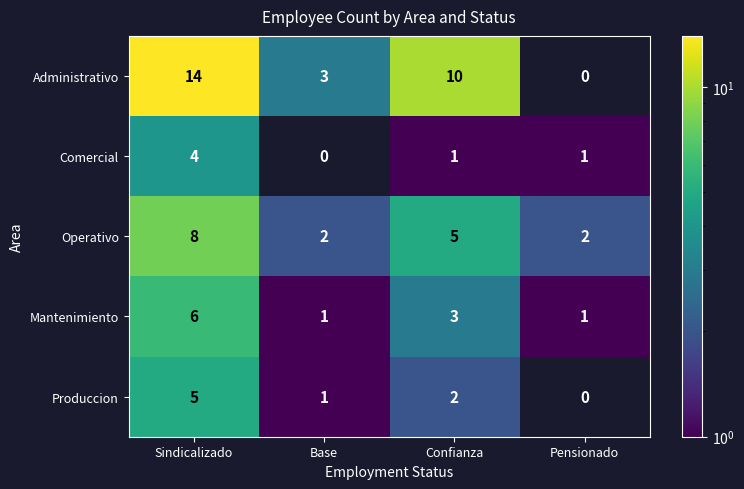

The value of Operativo at Confianza is 5. True or false?

True